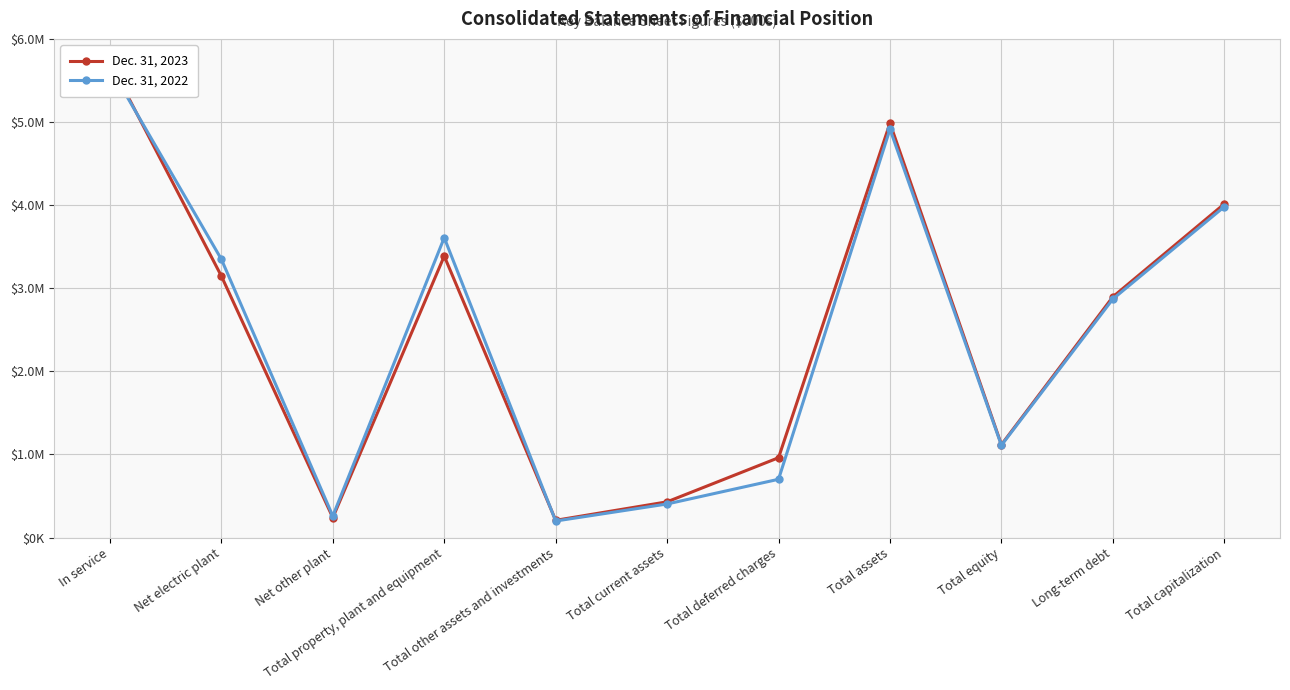

How many values in the Dec. 31, 2022 series are below 2869963?

5